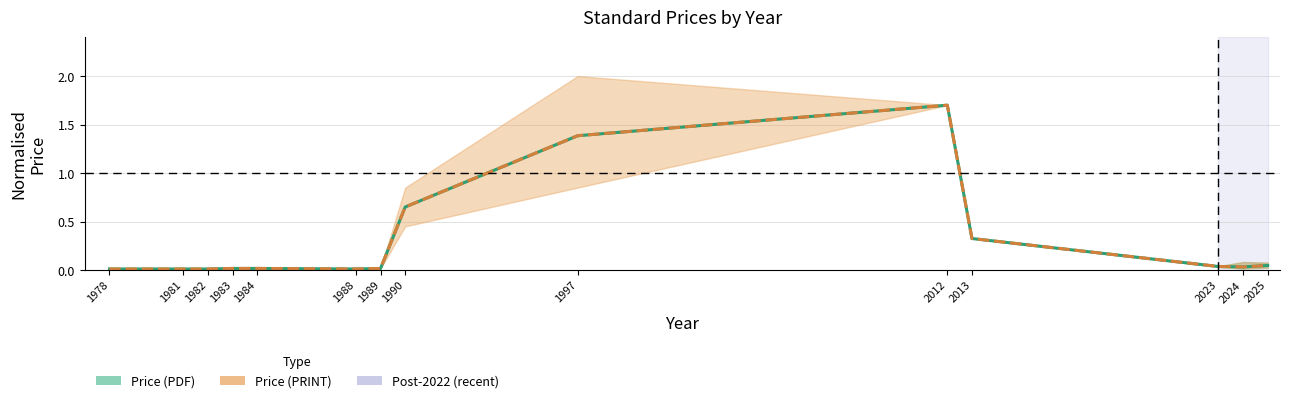

Which series has the largest total across all categories?

Price (PDF) mid